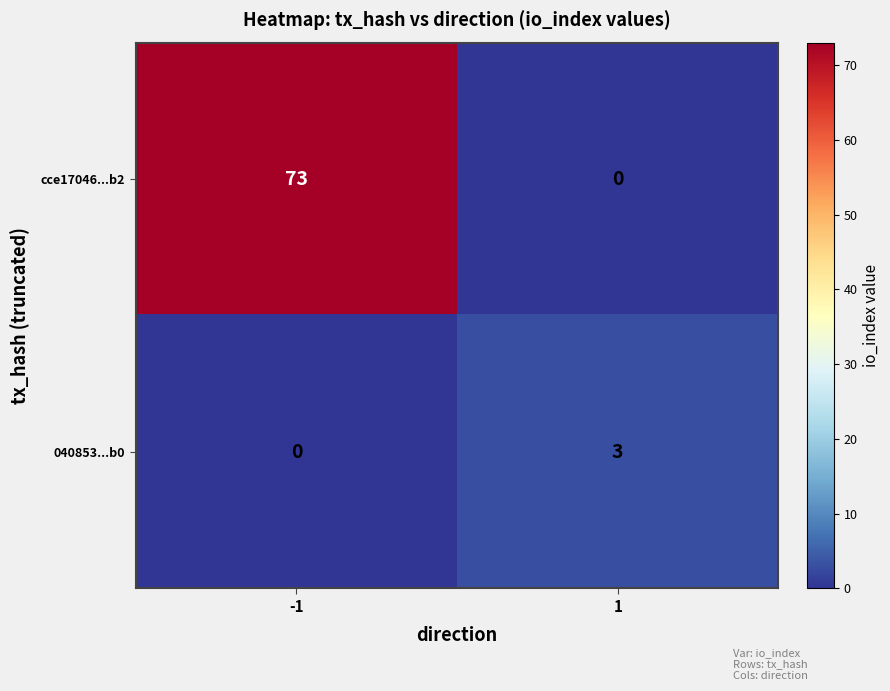

Which category has the highest value across all series?

-1